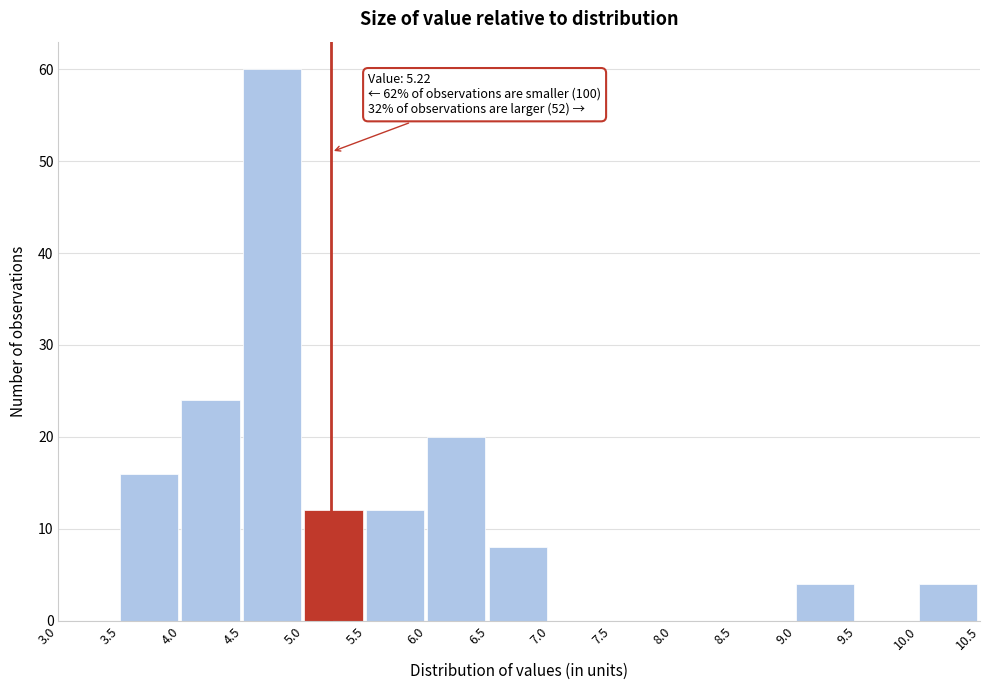

Over which range of the x-axis is the bar tallest?

4.5 to 5.0